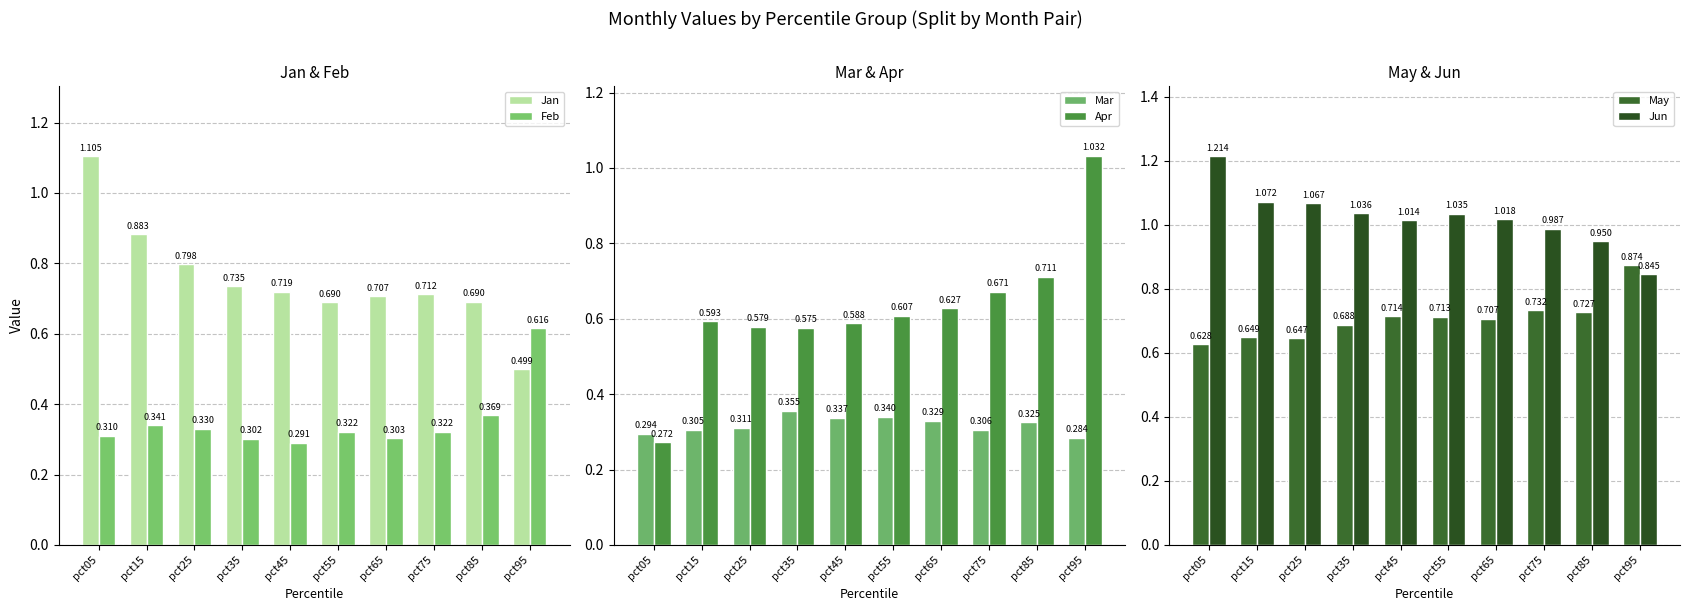

Which label corresponds to the smallest value in the chart?

pct05